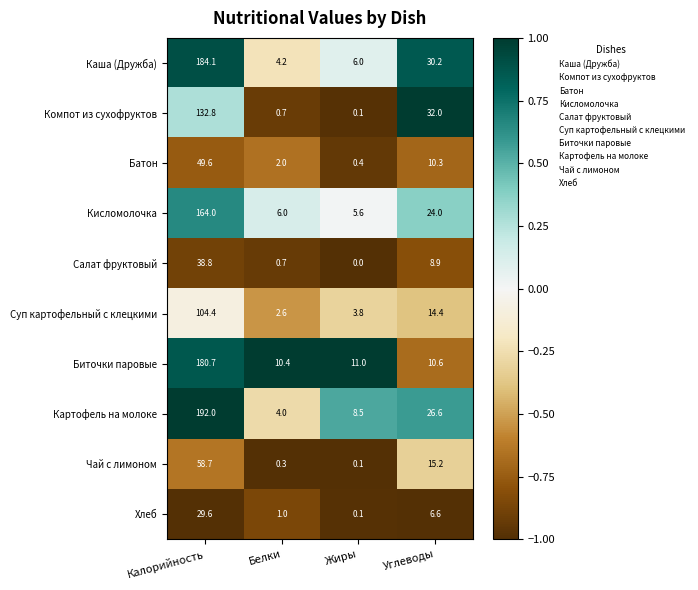

What is the difference between the maximum and minimum values in the Чай с лимоном series?

58.6